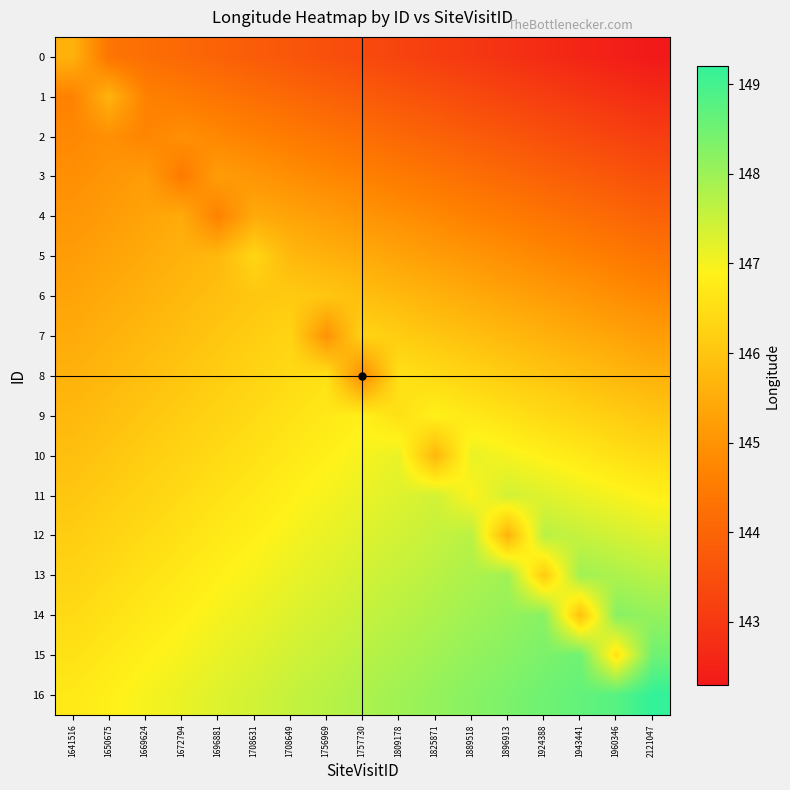

Which has a higher value, 1960346 or 1756969?

1756969